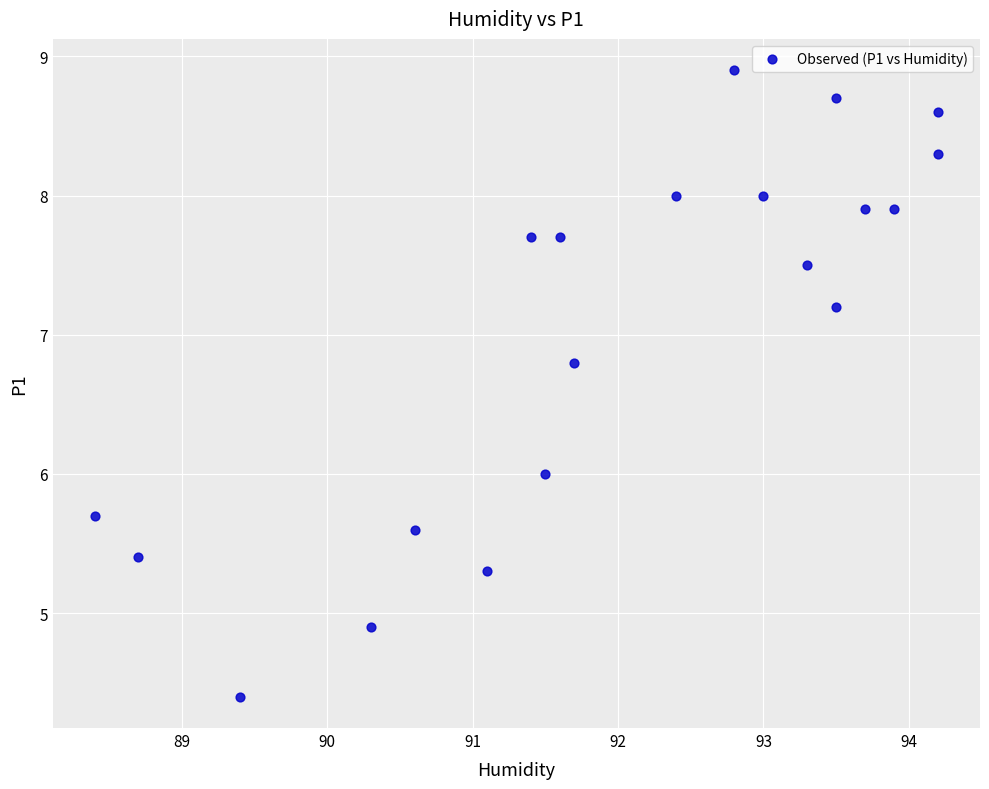

What is the range of X values (max minus min)?

5.8